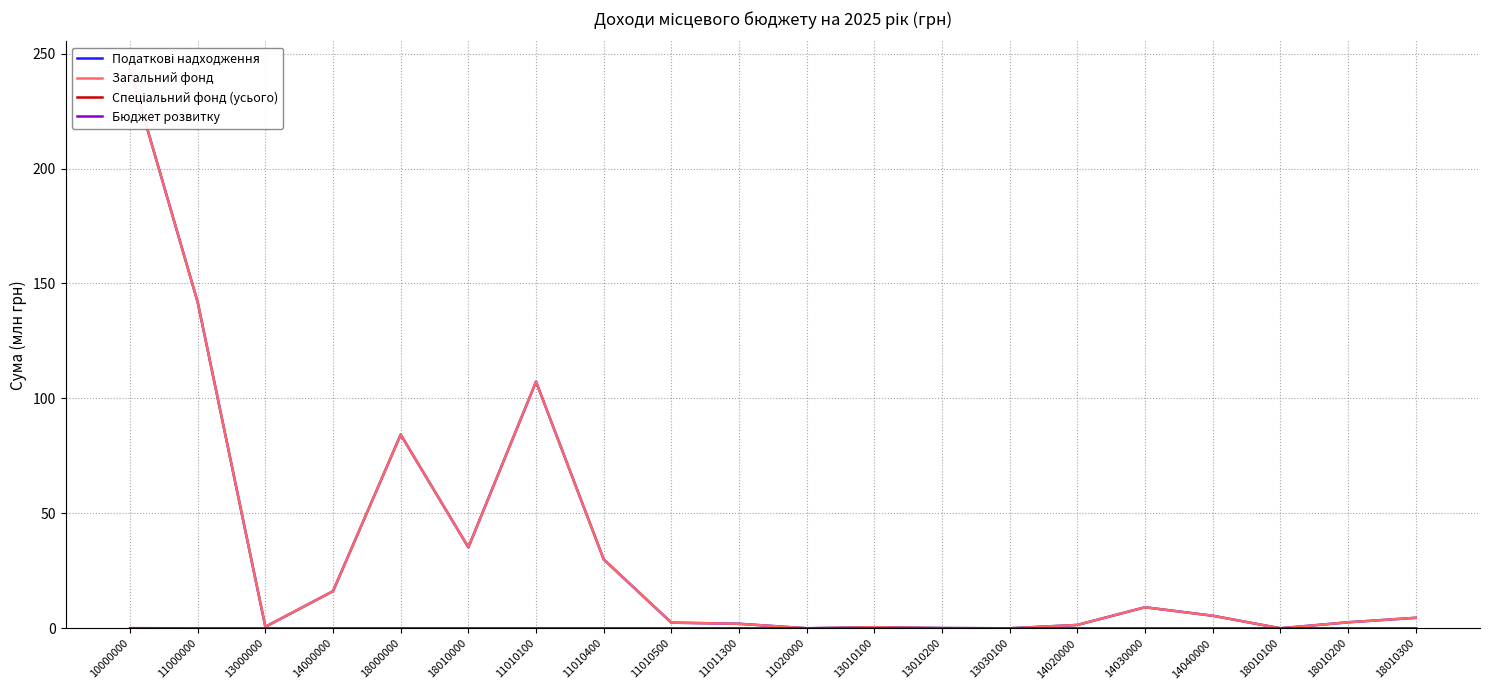

What is the sum of the Загальний фонд values at 13030100 and 18010000?

35.3